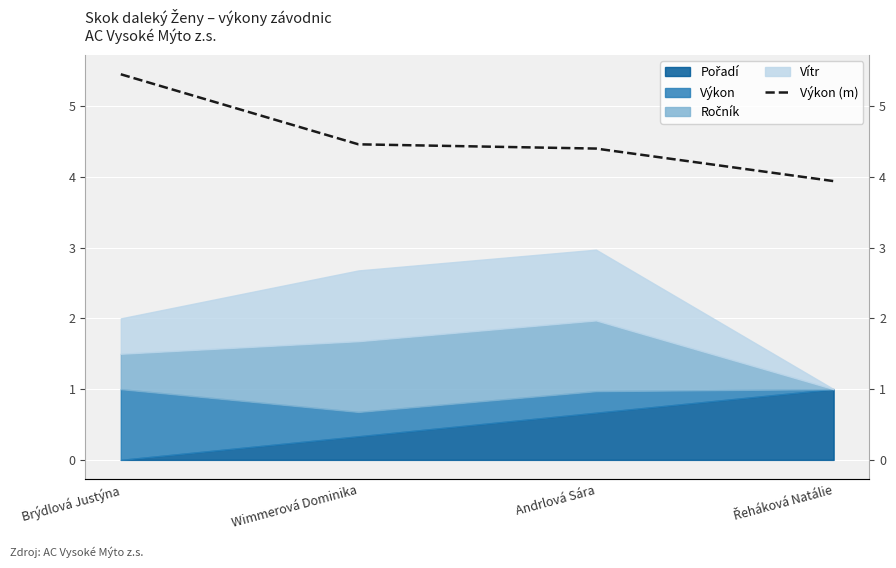

What is the change in value from Brýdlová Justýna to Andrlová Sára?

-1.0